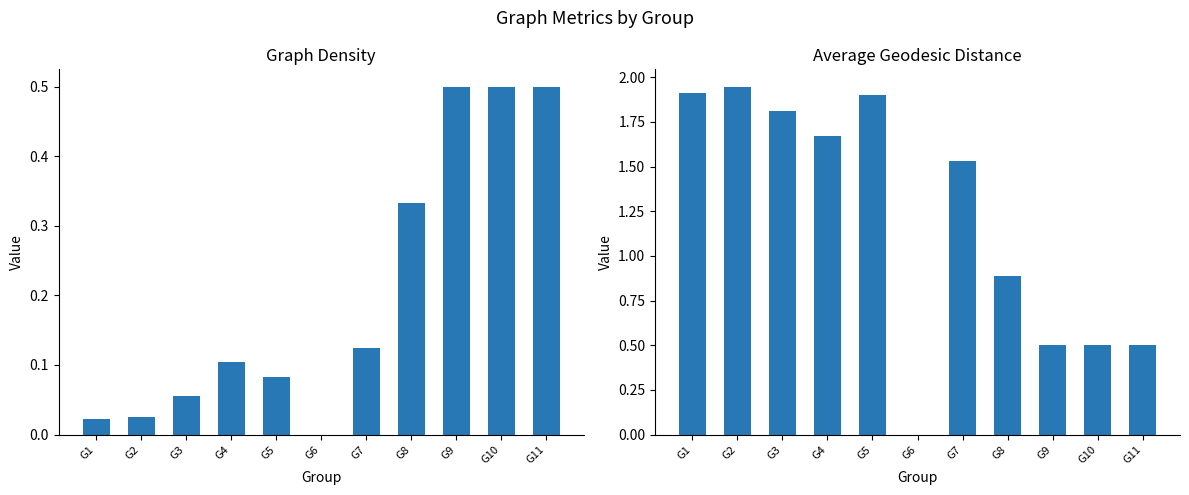

What value does the Avg Geodesic Distance series have at G7?

1.5